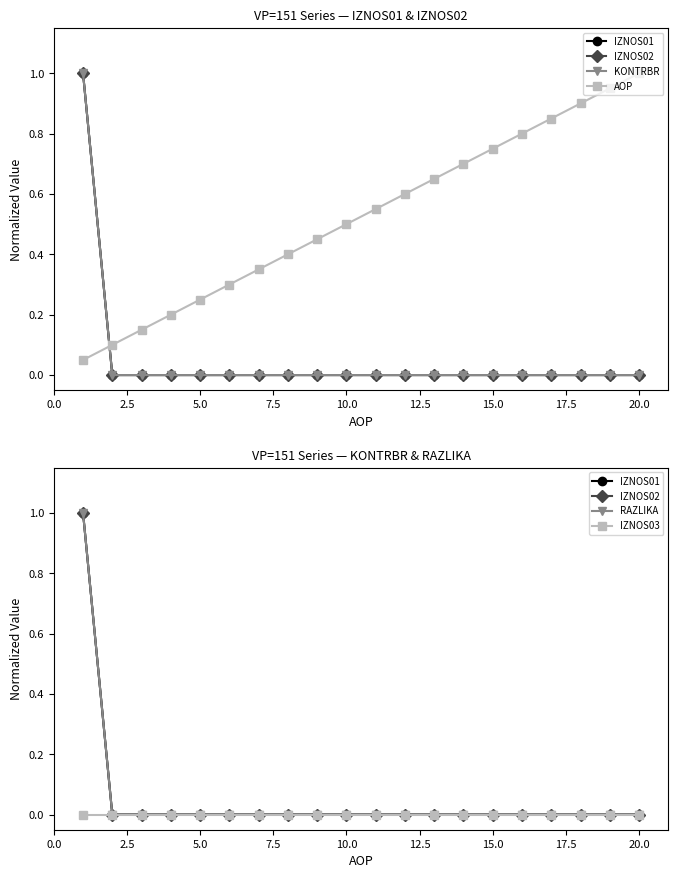

What is the sum of all AOP values?

10.5